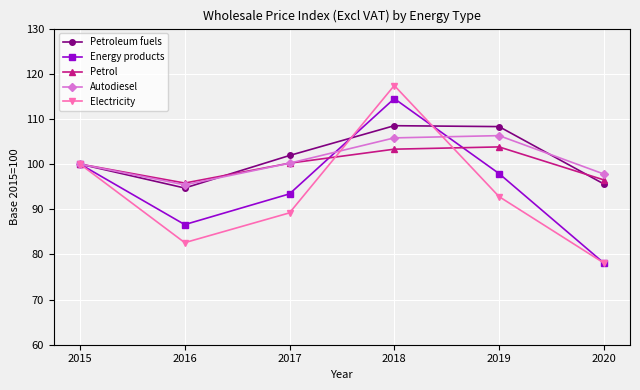

At how many categories does at least one series exceed 78?

6